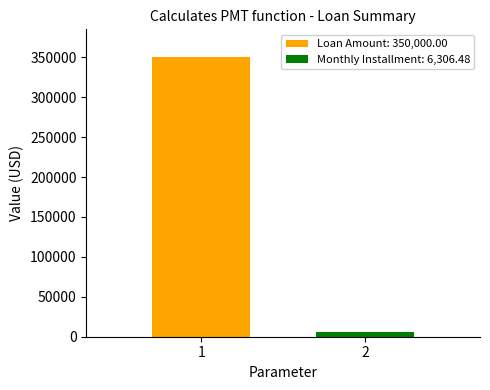

Which series has the largest range (max minus min)?

Loan Amount: 350,000.00